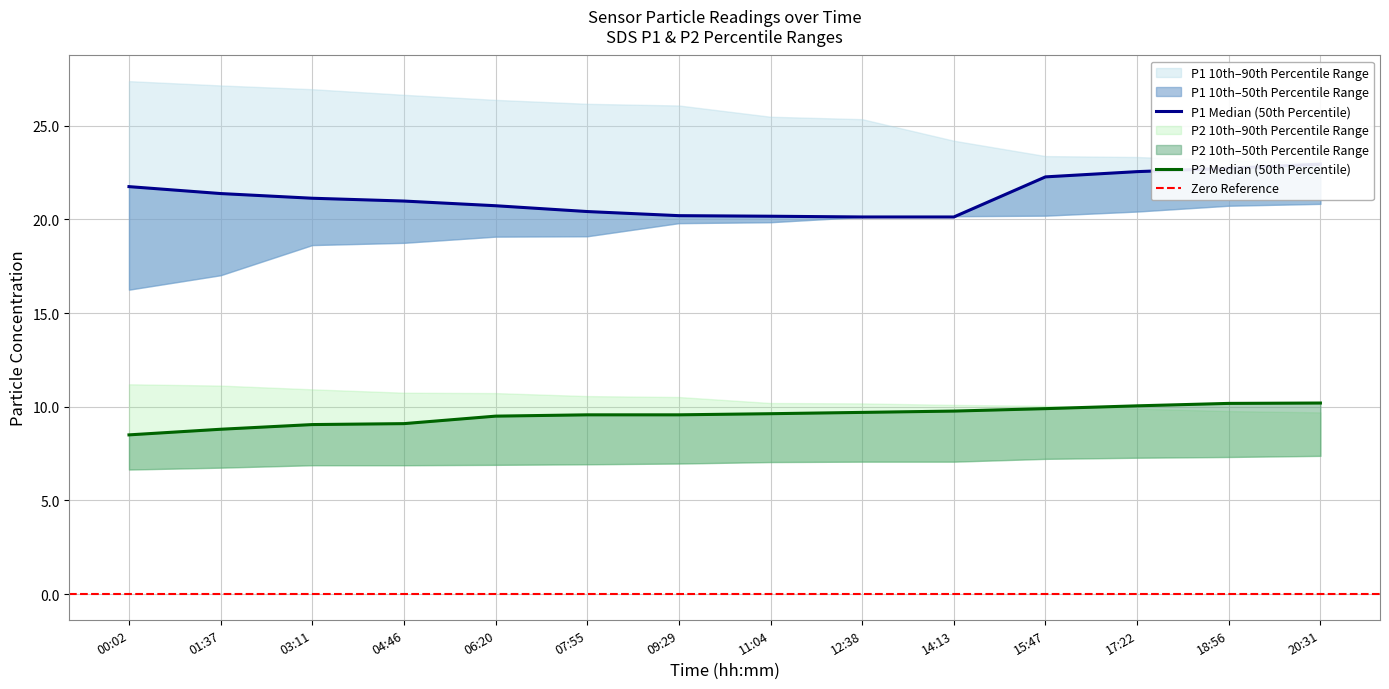

Rank the series at 17:22 from highest to lowest value.

SDS_P1 (90th Pct), SDS_P1 (50th Pct), SDS_P1 (10th Pct), SDS_P2 (50th Pct), SDS_P2 (90th Pct), SDS_P2 (10th Pct)